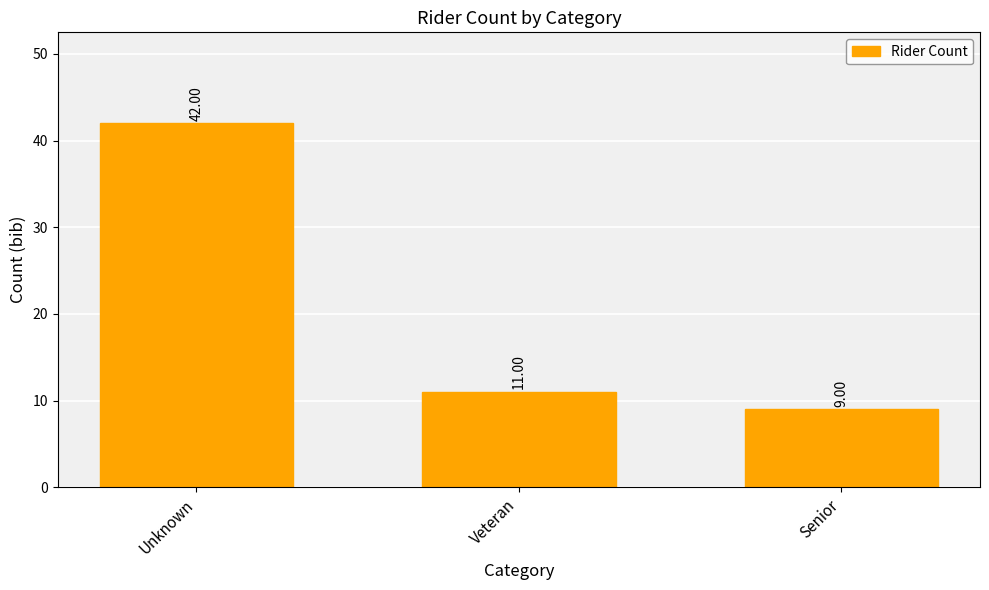

What is the label of the 3rd bar from the left?

Senior